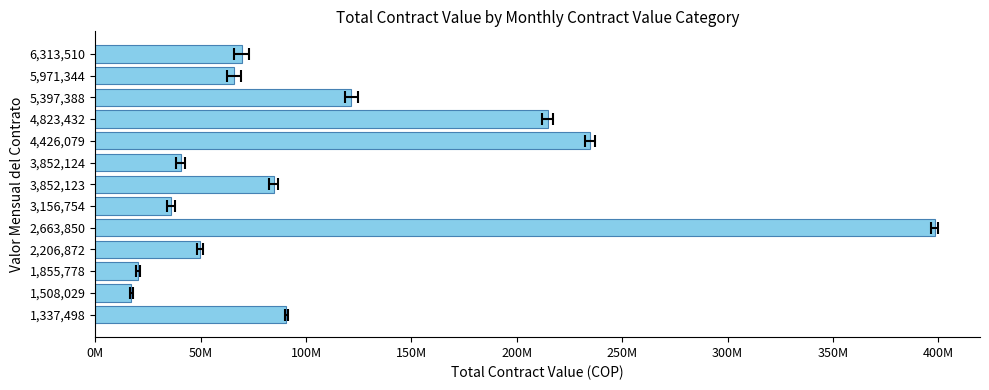

Count the number of categories in the chart.

13